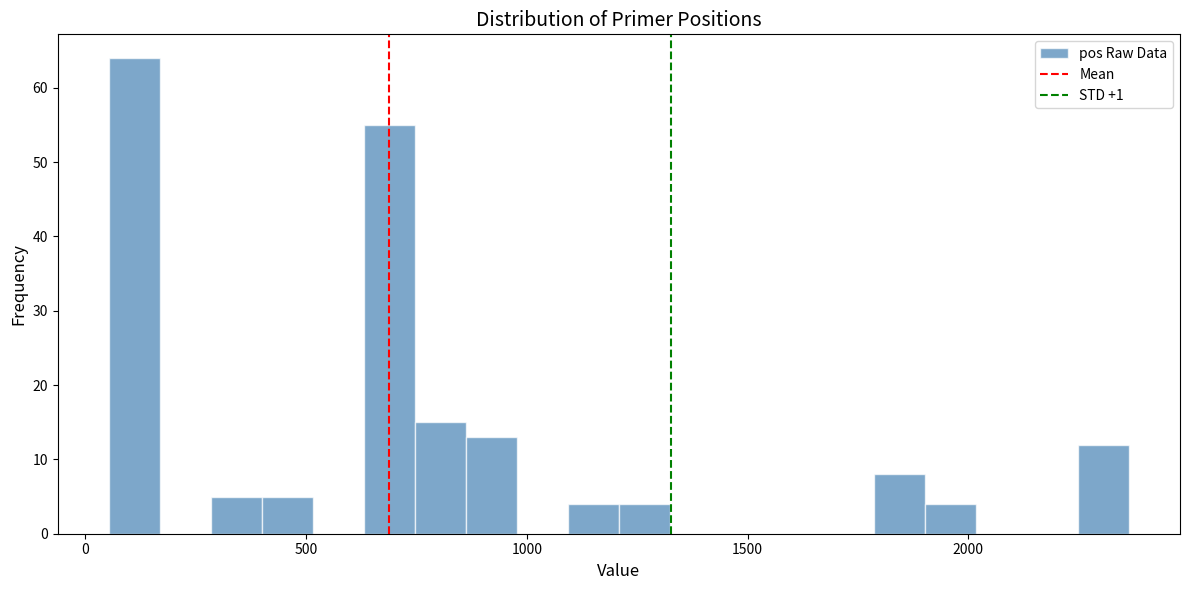

Around what value on the x-axis is the tallest bar? Give the approximate position of its centre, as read against the axis.

100